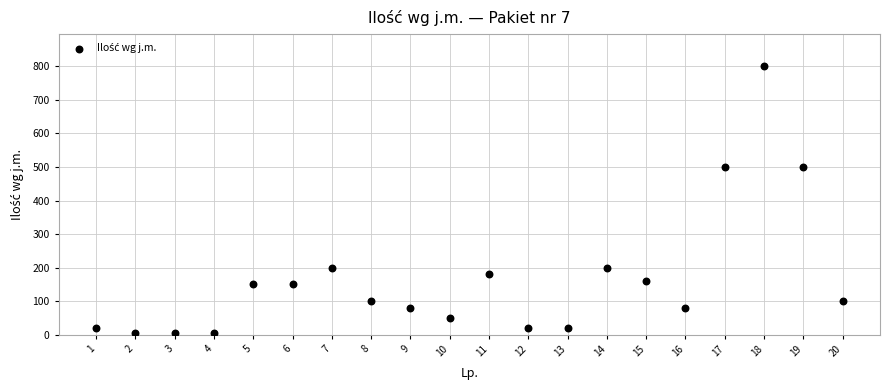

What is the range of X values (max minus min)?

19